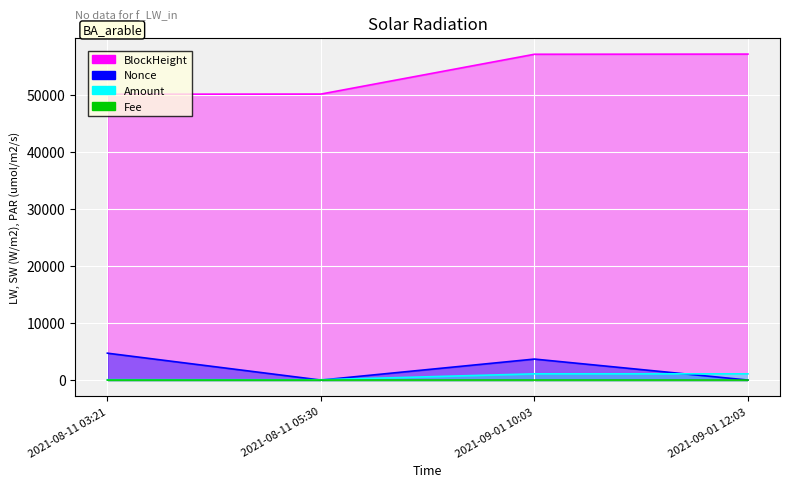

What are all the series names shown in the legend?

BlockHeight, Nonce, Amount, Fee